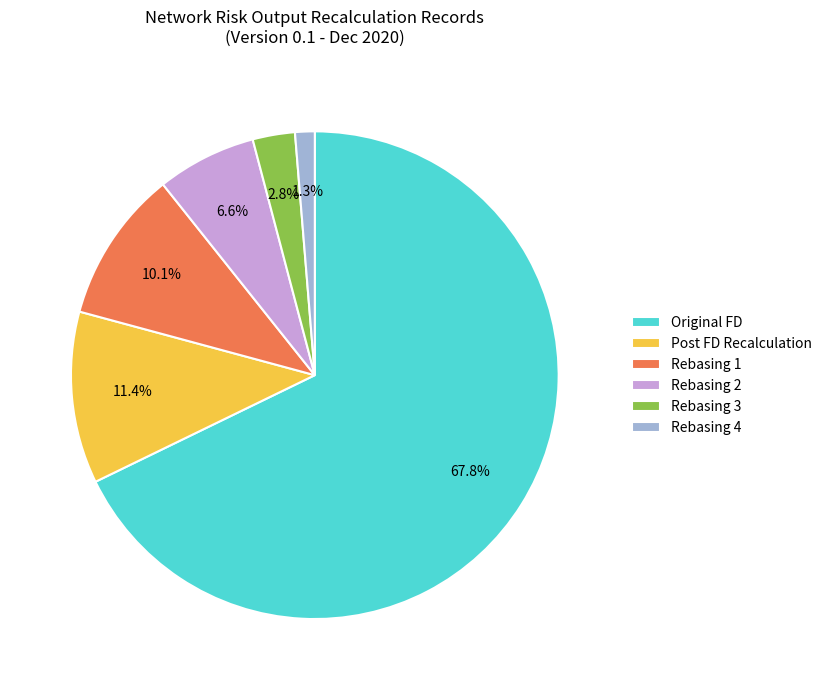

What percentage is the Rebasing 4 slice, to the nearest percent?

1%